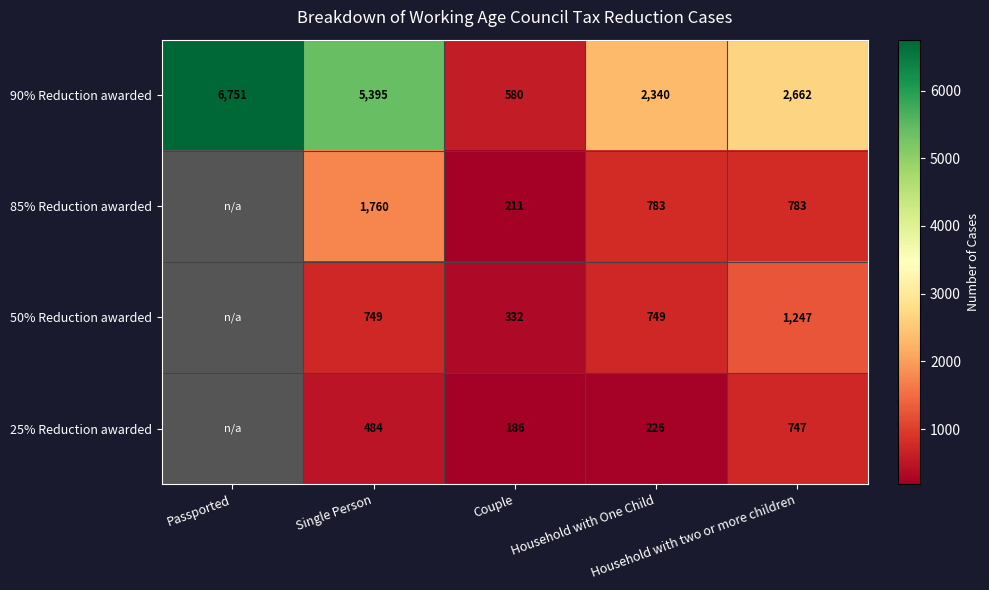

What is the highest value of the 90% Reduction awarded series?

6751